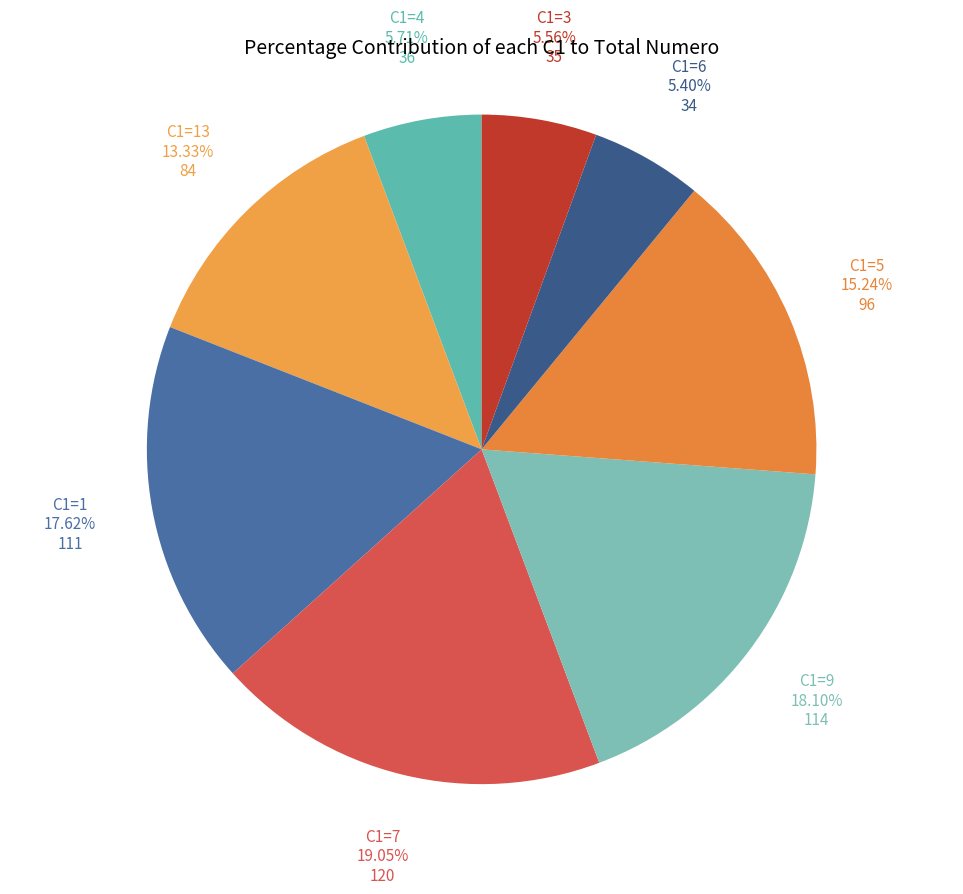

Count the number of slices in the pie.

8